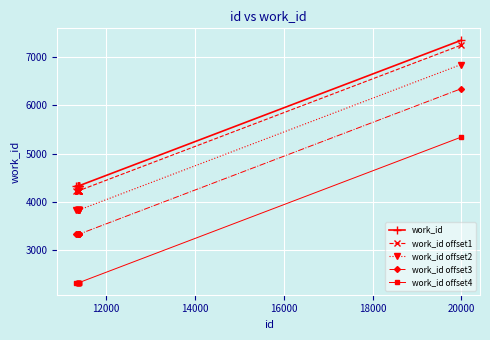

Rank the series by their maximum value, from highest to lowest.

work_id, work_id offset1, work_id offset2, work_id offset3, work_id offset4